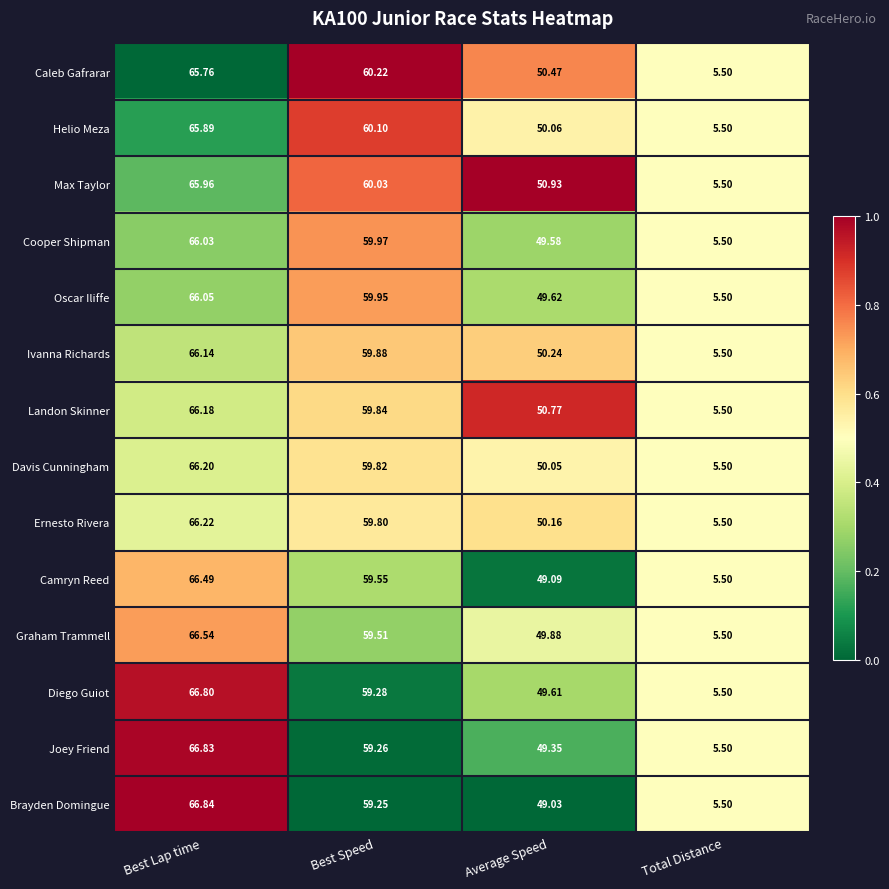

Which series changed the most between Best Lap time and Best Speed?

Brayden Domingue